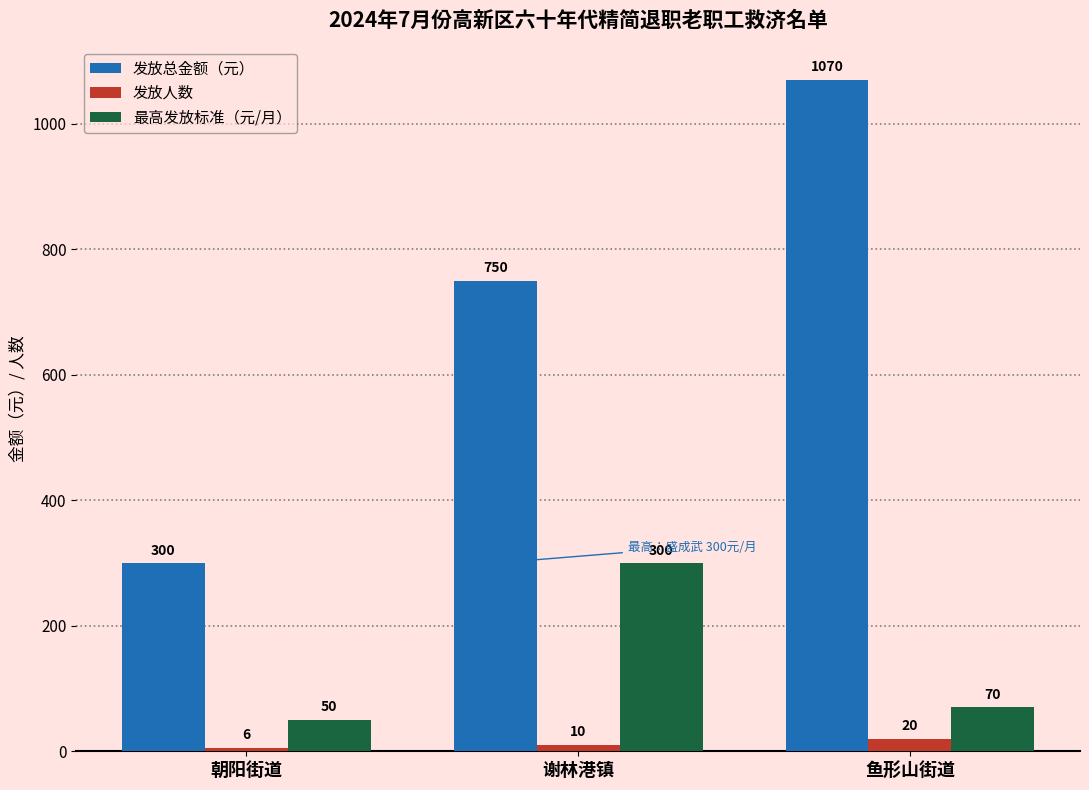

Which label corresponds to the smallest value in the chart?

朝阳街道